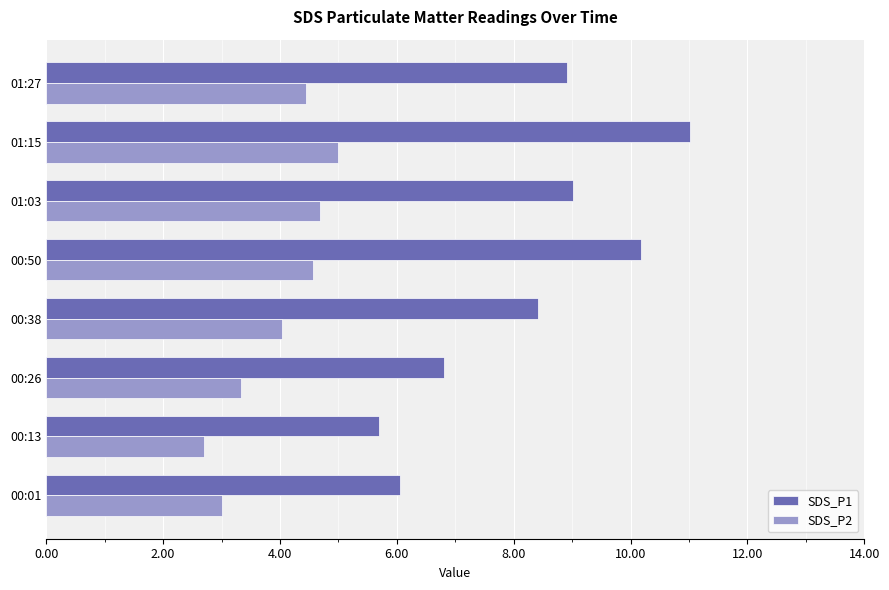

List the series in order of their overall mean, highest first.

SDS_P1, SDS_P2